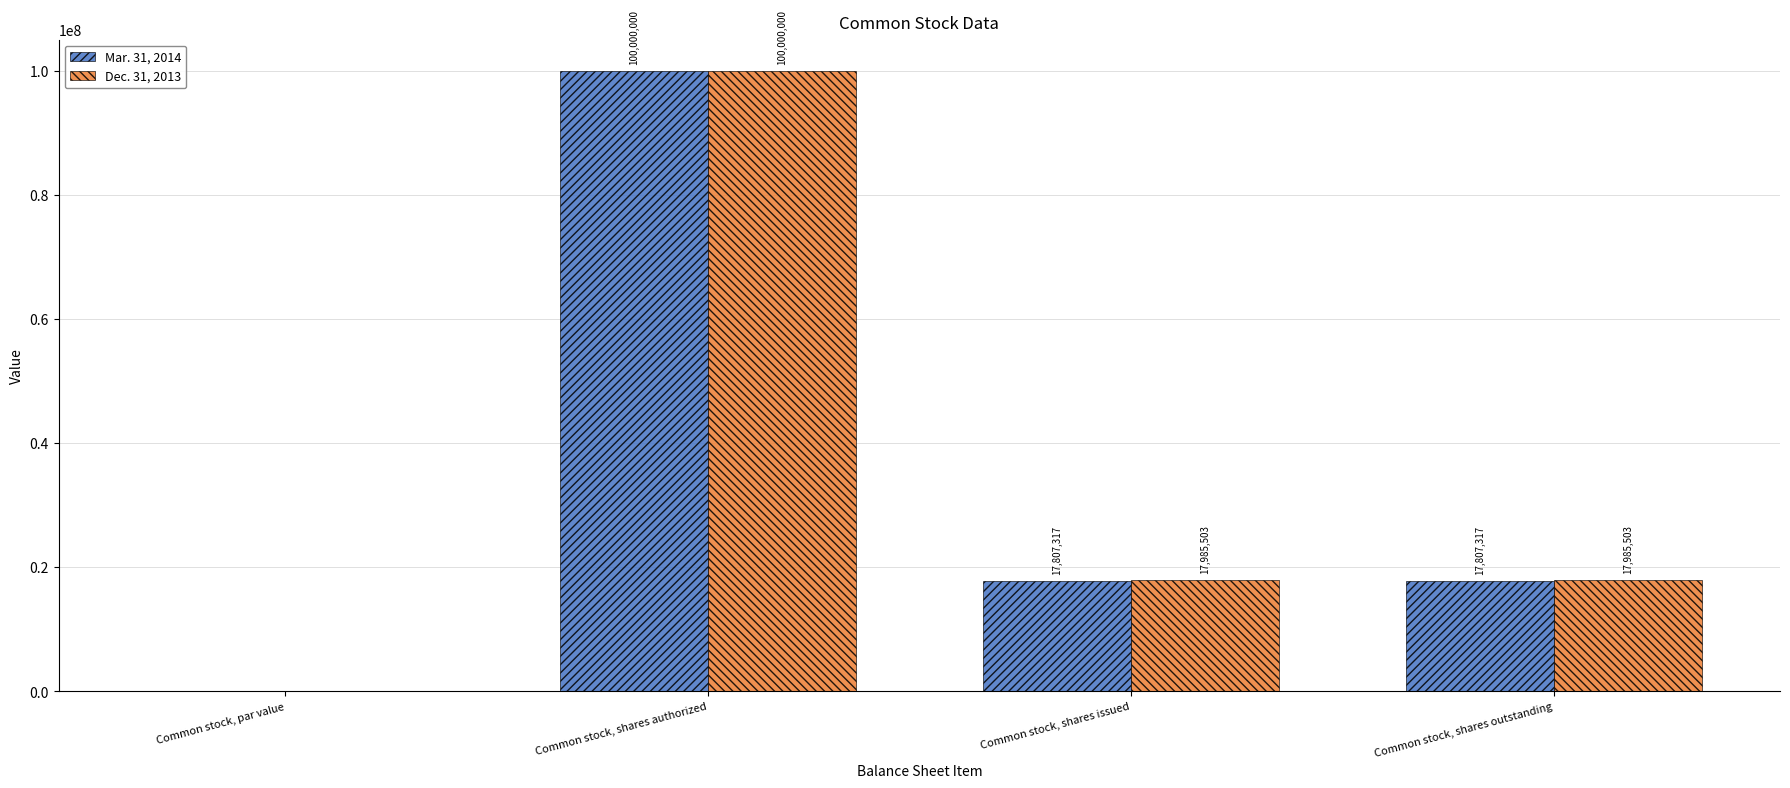

At which category does the chart reach its peak across all series?

Common stock, shares authorized